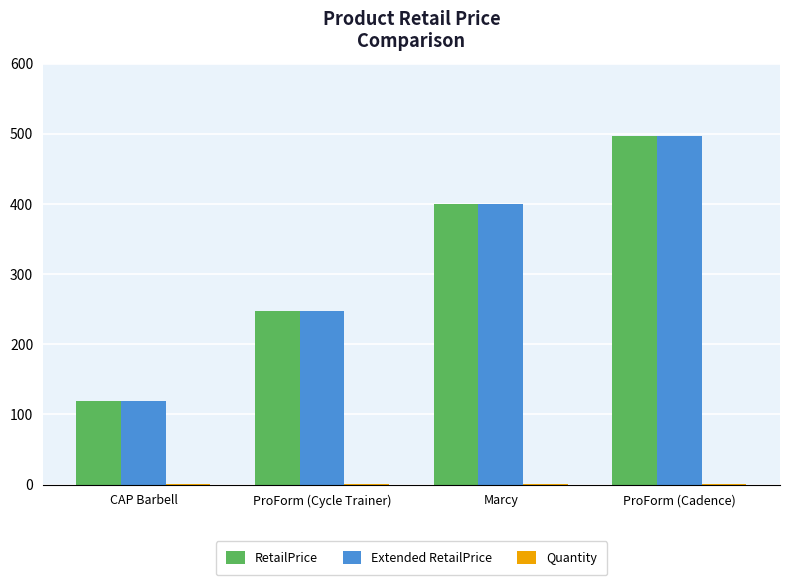

At which category is the sum across all series the highest?

ProForm (Cadence)